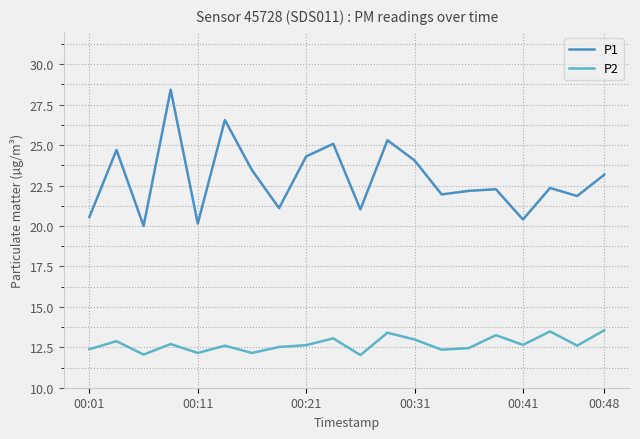

True or false: P1 and P2 intersect in this chart.

False